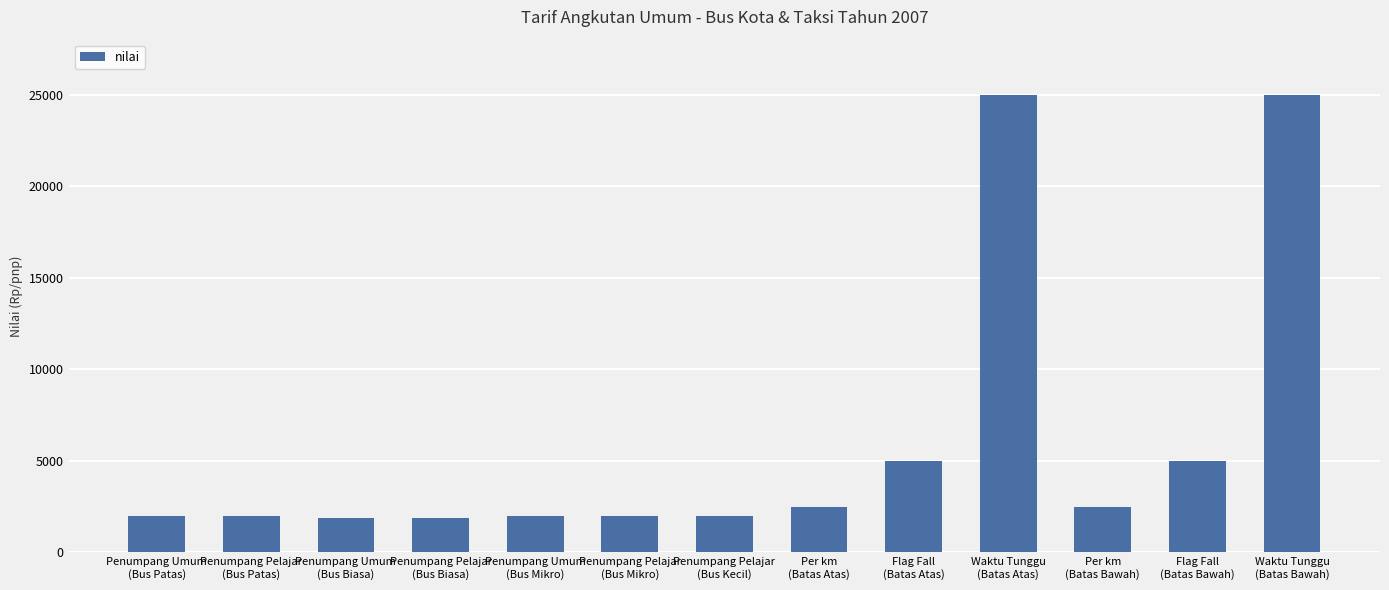

What is the change in value from Penumpang Pelajar
(Bus Patas) to Flag Fall
(Batas Atas)?

+3000